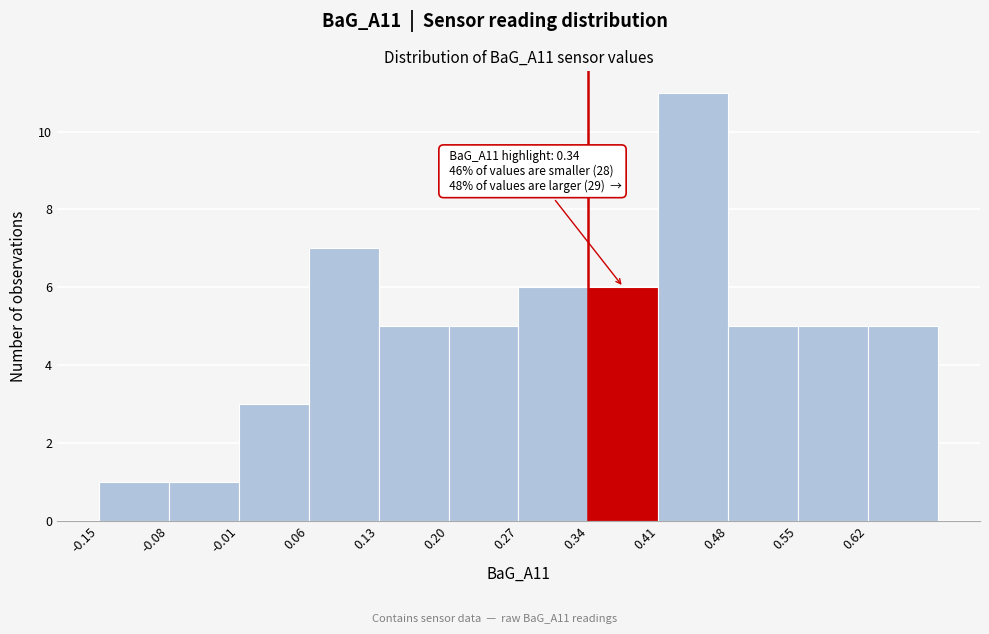

Which range on the x-axis has the tallest bar?

0.41 to 0.48